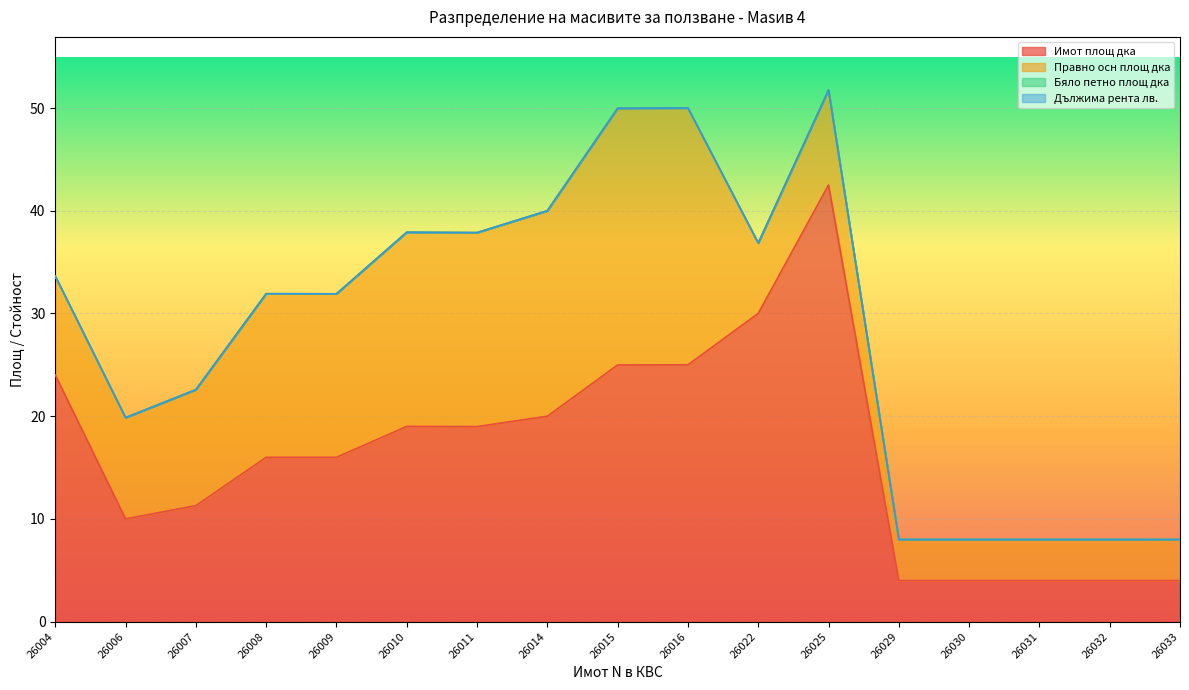

What is the highest value of the Имот площ дка series?

42.5